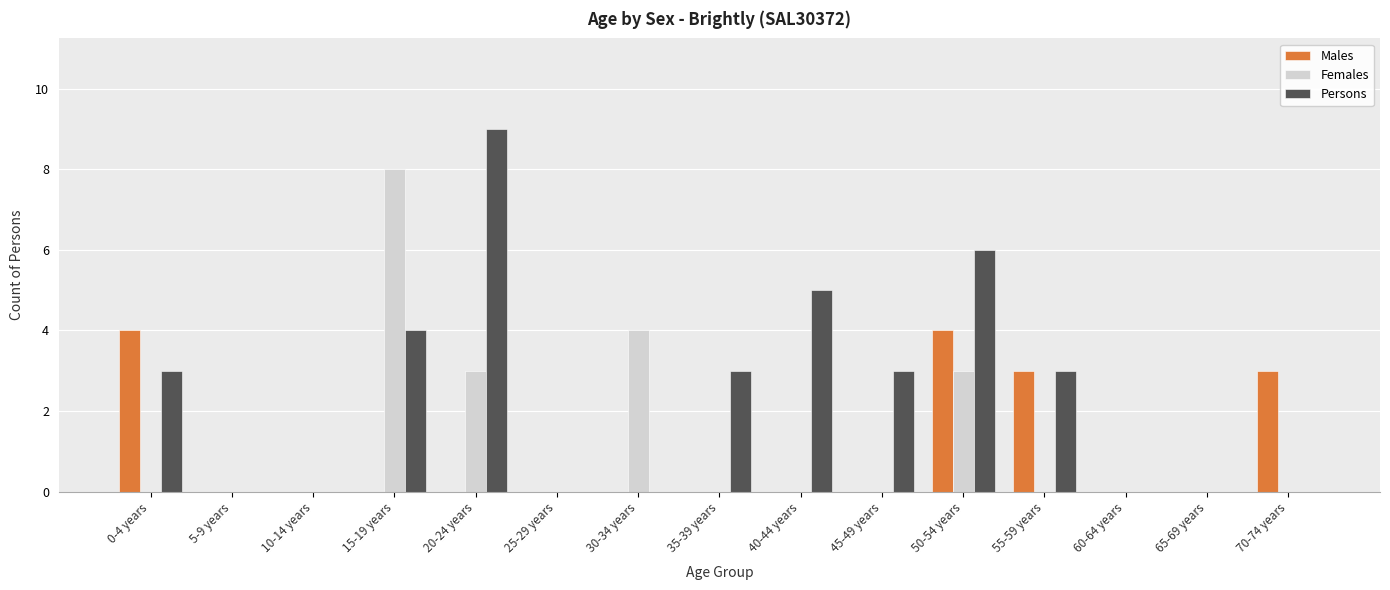

What is the sum of the Females values at 20-24 years and 30-34 years?

7